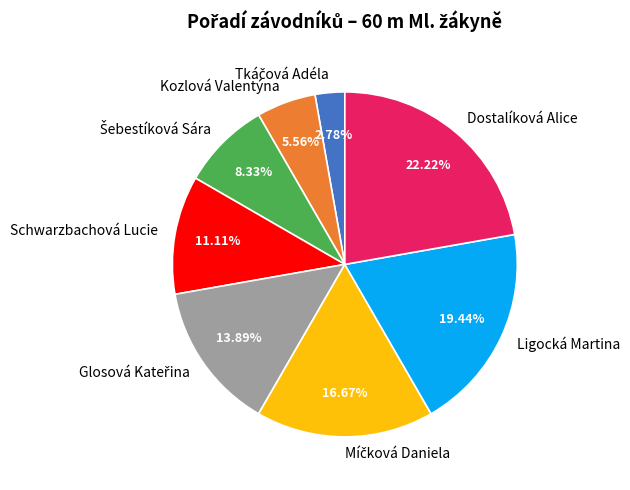

How many segments does this pie chart have?

8